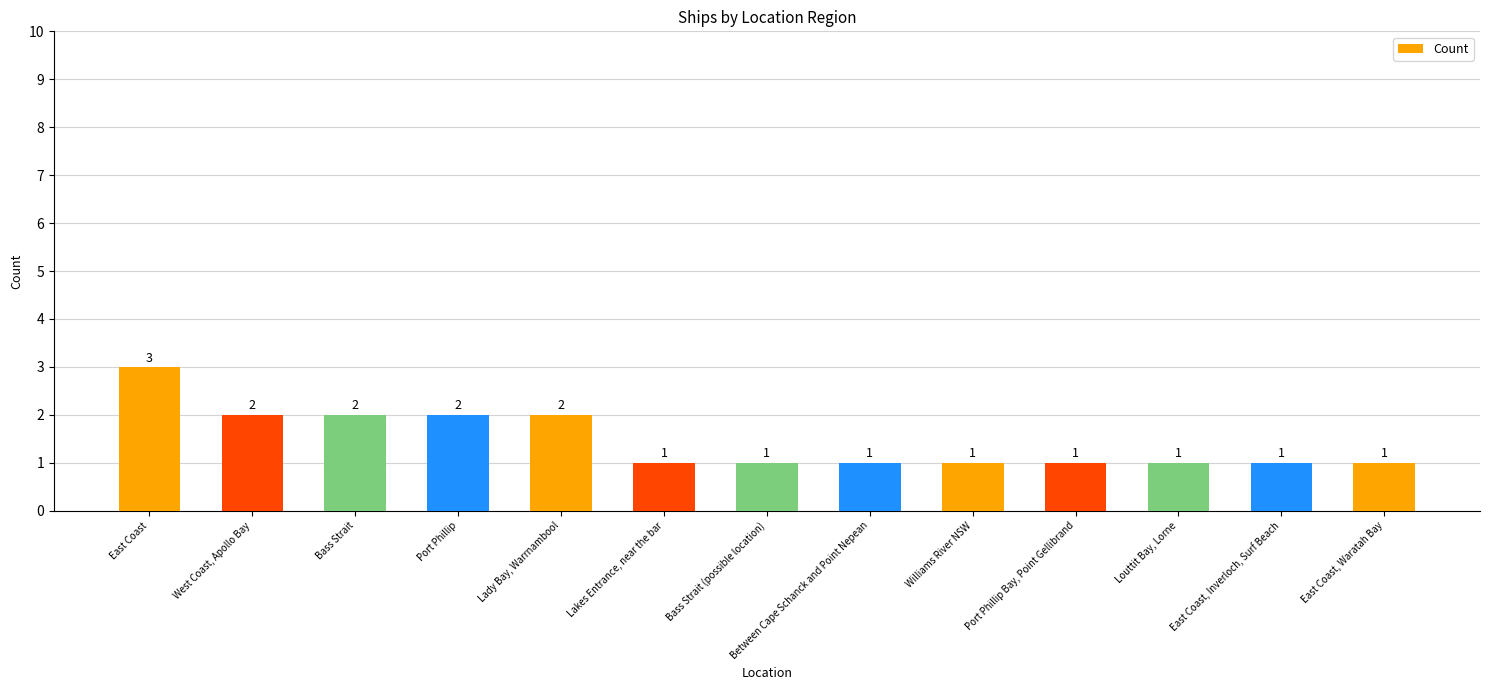

What is the label of the 2nd bar from the left?

West Coast, Apollo Bay